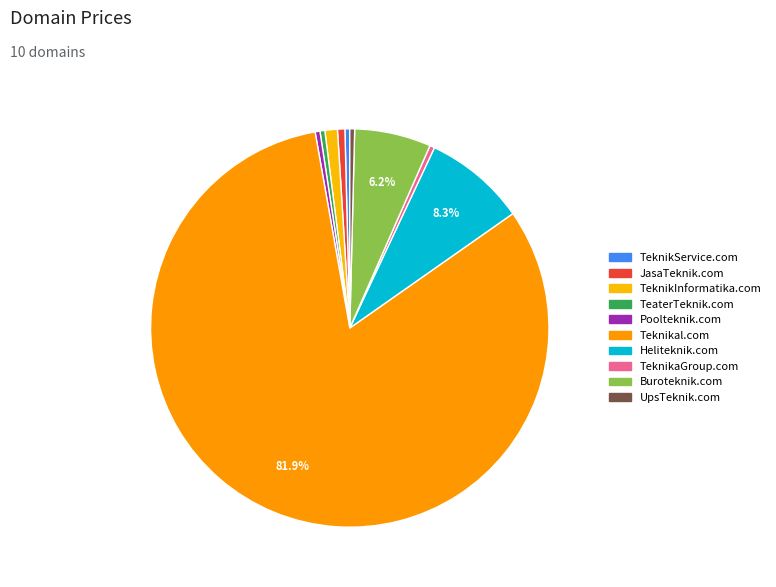

True or false: UpsTeknik.com accounts for 11% of the total.

False